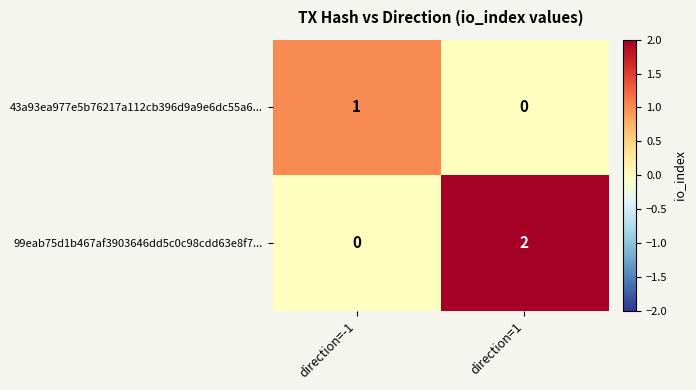

Which category has the highest value in the 99eab75d1b467af3903646dd5c0c98cdd63e8f7... series?

direction=1